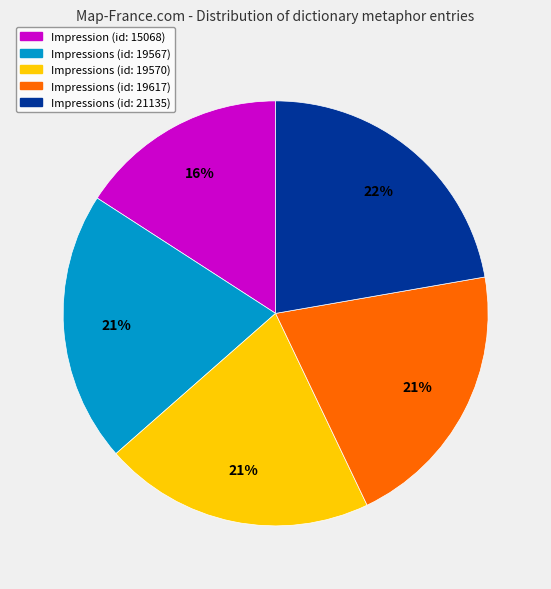

Does Impressions (id: 21135) account for over 50% of the chart?

No